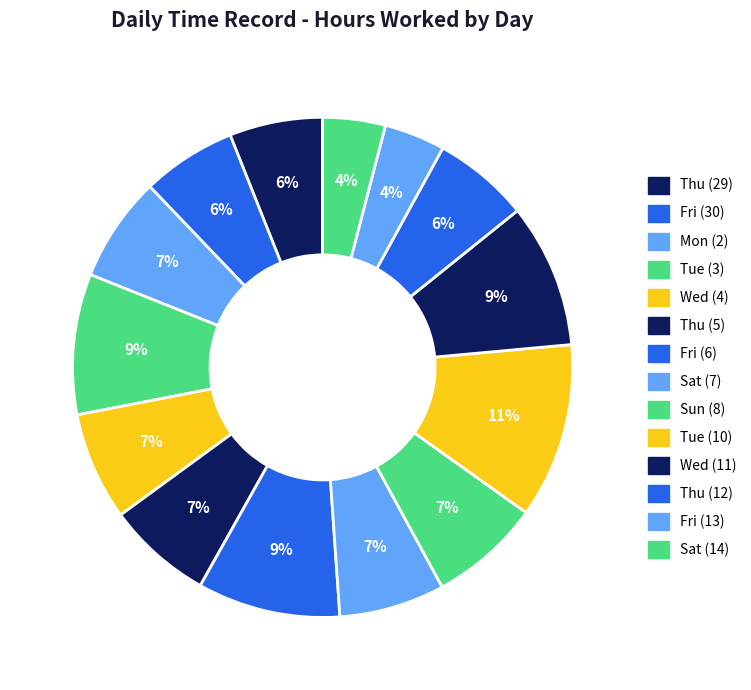

Which slice is the smallest?

Fri (13)